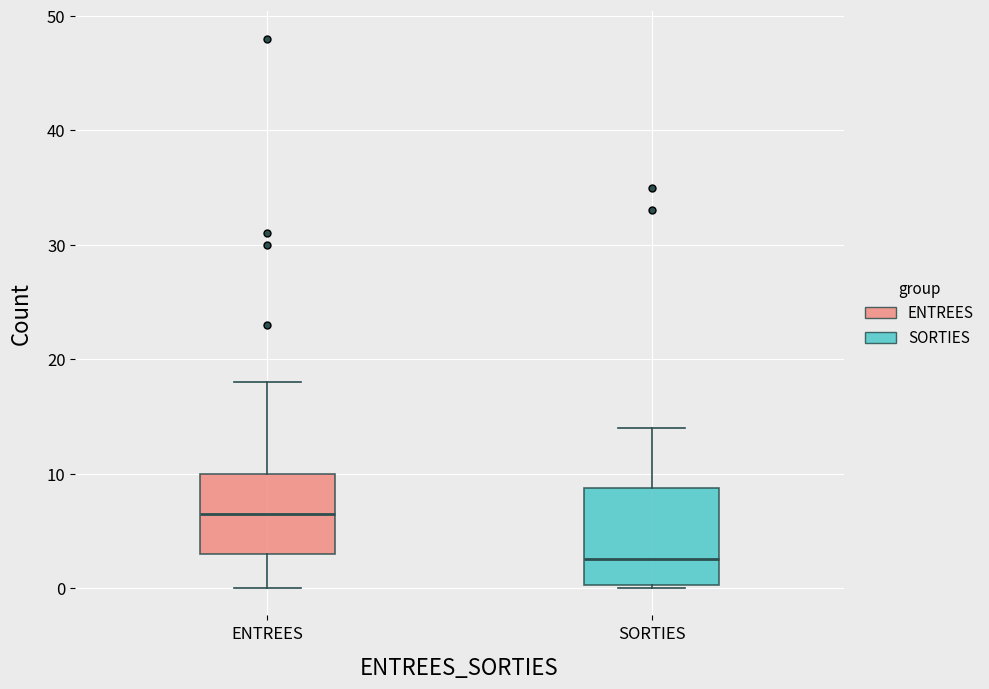

Reading left to right, read every box against the y-axis: the position of its median line, the range the box covers, and the ends of its whiskers. The values are not printed on the chart, so give them approximately, as read against the axis.

ENTREES: median 7, box 3 to 10, whiskers 0 to 18
SORTIES: median 3, box 0 to 9, whiskers 0 to 14